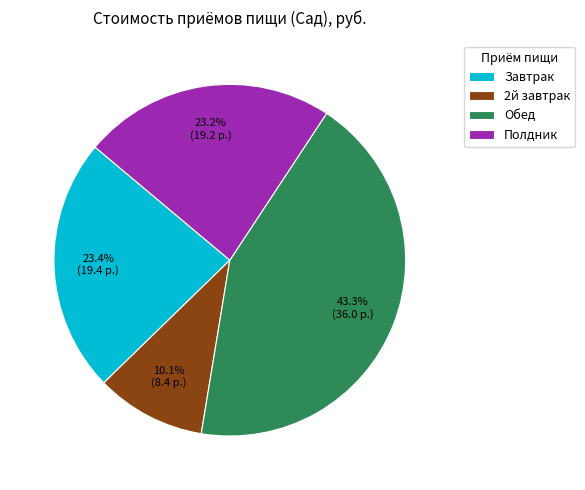

To the nearest percent, what is the difference between the largest and smallest slice percentages?

33%